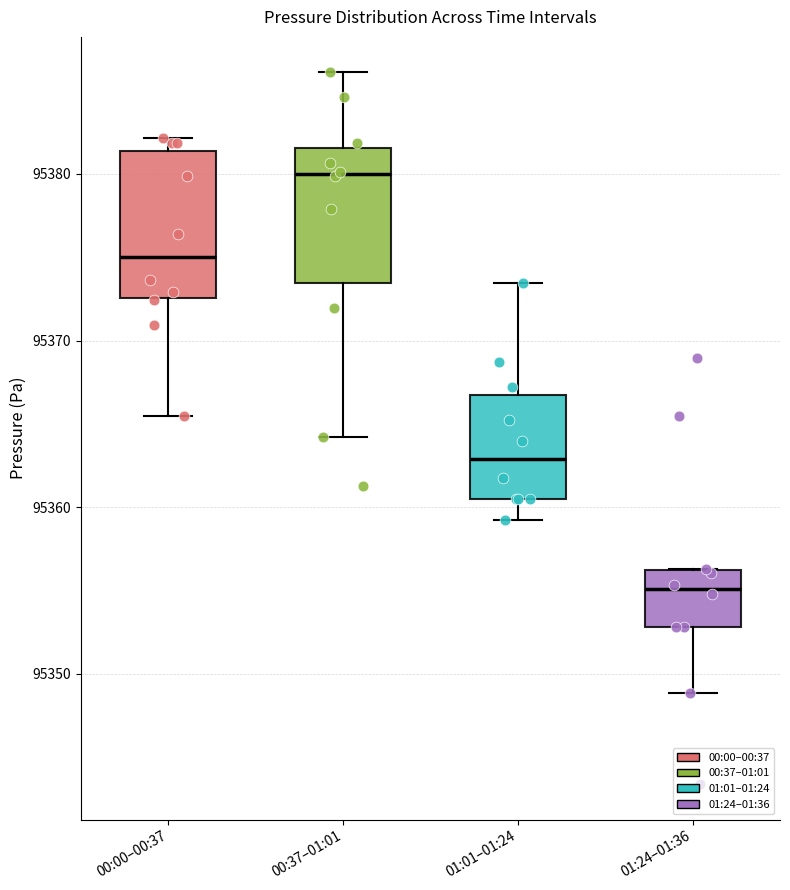

Reading left to right, transcribe this box plot: for each box, give where its median line is, the range the box spans, and where its two whiskers end, as read against the y-axis. The values are not printed on the chart, so give them approximately, as read against the axis.

00:00–00:37: median 95375, box 95373 to 95381, whiskers 95365 to 95382
00:37–01:01: median 95380, box 95373 to 95382, whiskers 95364 to 95386
01:01–01:24: median 95363, box 95361 to 95367, whiskers 95359 to 95373
01:24–01:36: median 95355, box 95353 to 95356, whiskers 95349 to 95356